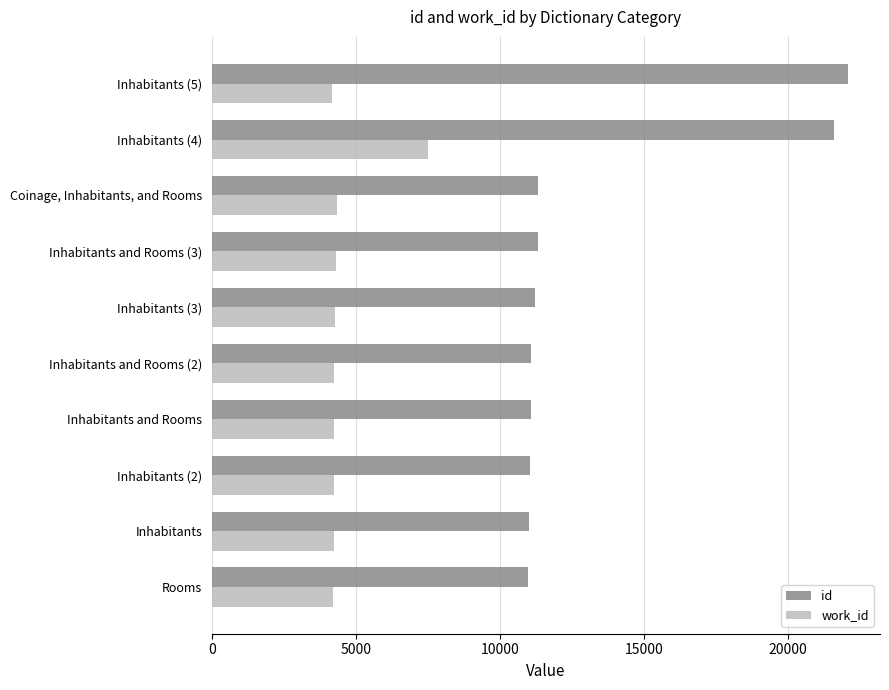

At which label is id closest to 16548?

Inhabitants (4)